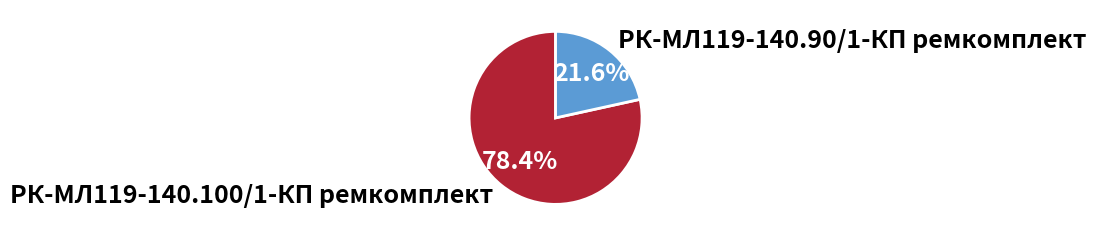

How many segments does this pie chart have?

2